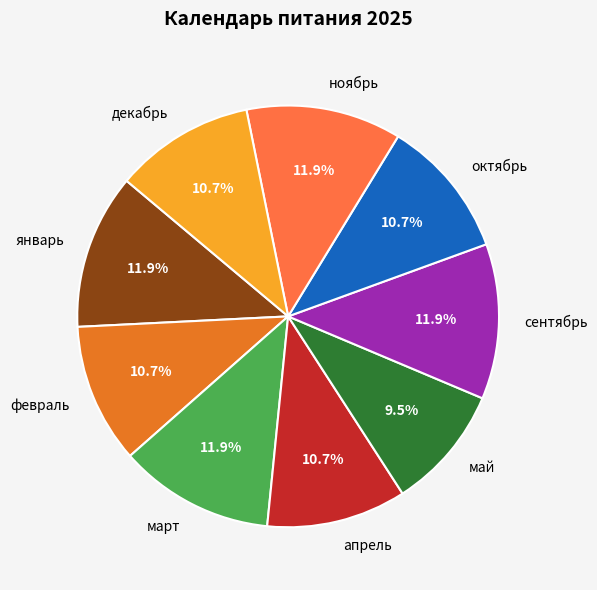

How many slices are in this pie chart?

9